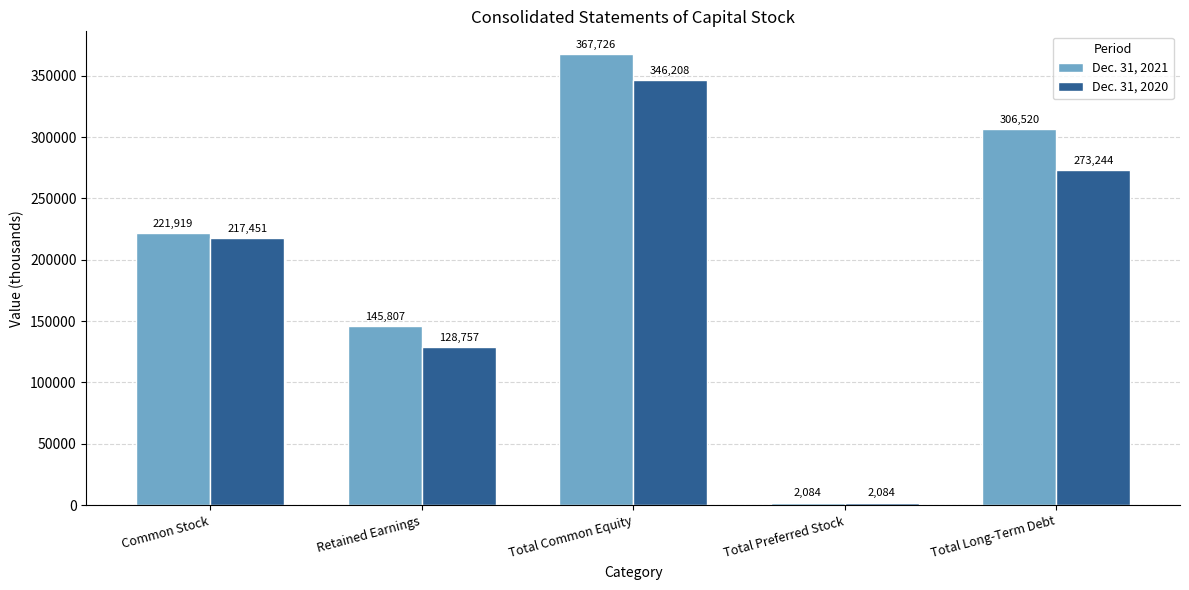

What is the sum of all Dec. 31, 2021 values?

1044056